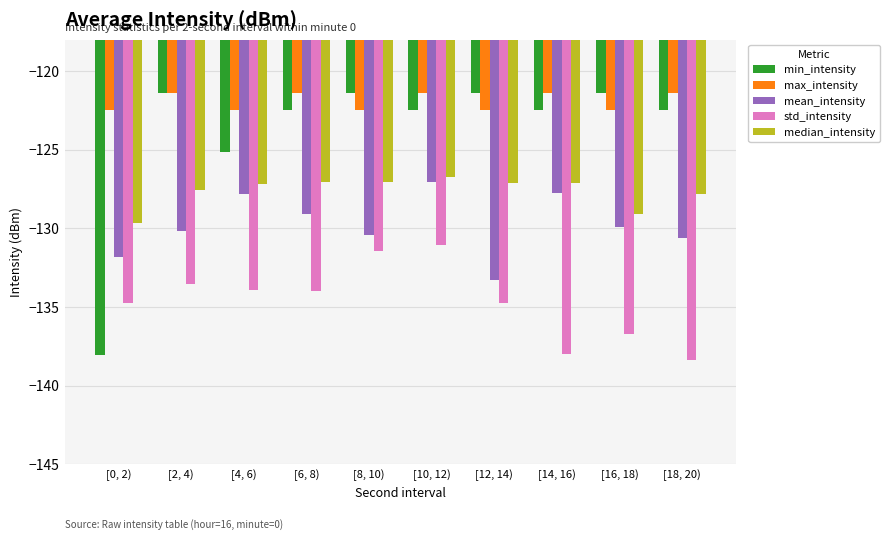

What is the label of the 8th bar from the left?

[14, 16)